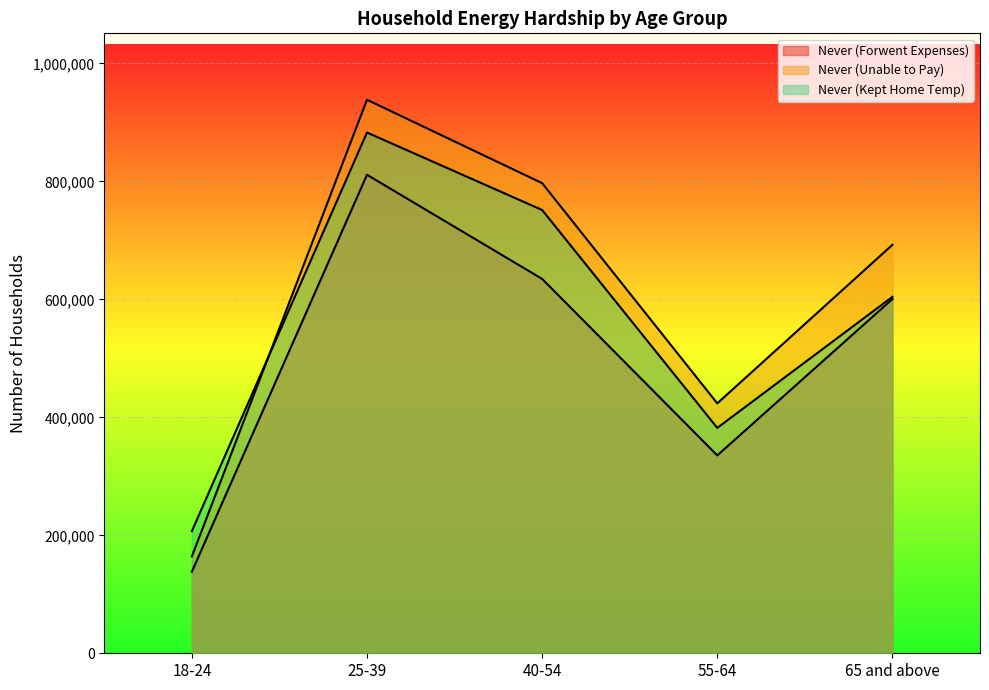

What is the difference between the maximum and second lowest values in the Never (Unable to Pay) series?

514707